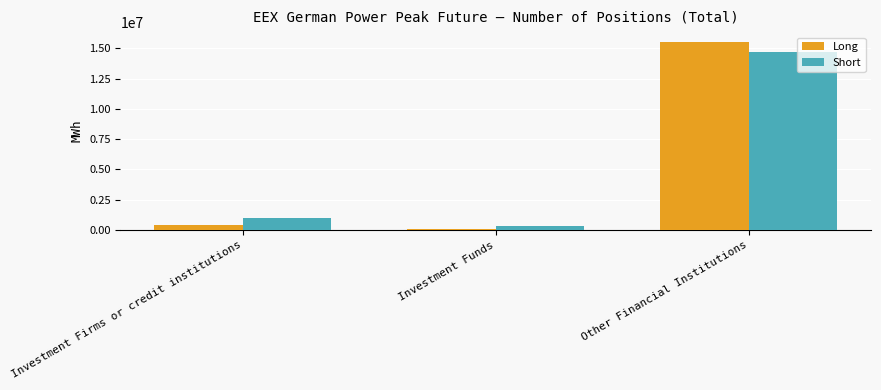

Reading left to right, what are all the values shown in this chart?

Long: Investment Firms or credit institutions=421296	Investment Funds=84552	Other Financial Institutions=15554580
Short: Investment Firms or credit institutions=1016791	Investment Funds=326777	Other Financial Institutions=14663748